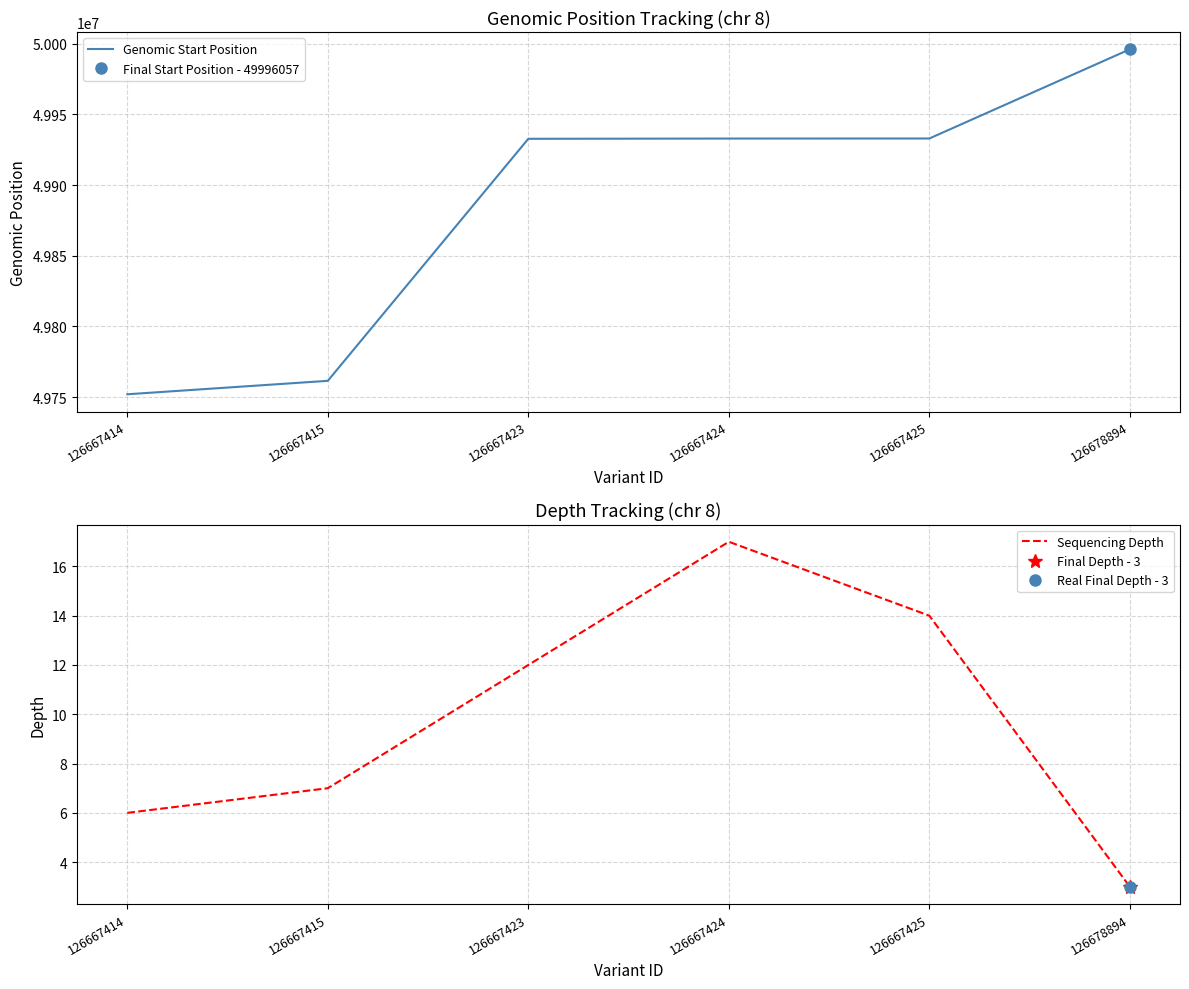

How many interior local peaks does the Sequencing Depth series have?

1